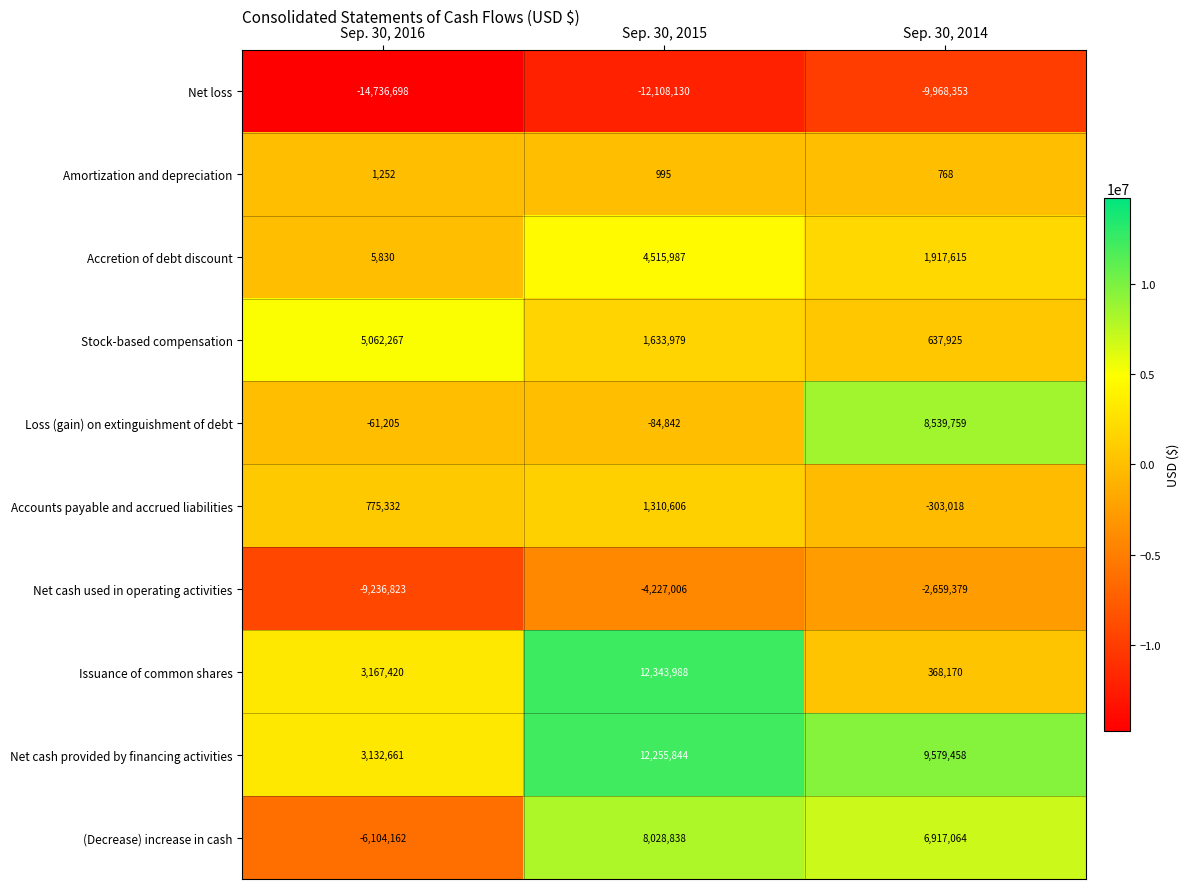

At how many categories does at least one series exceed 4114294?

3